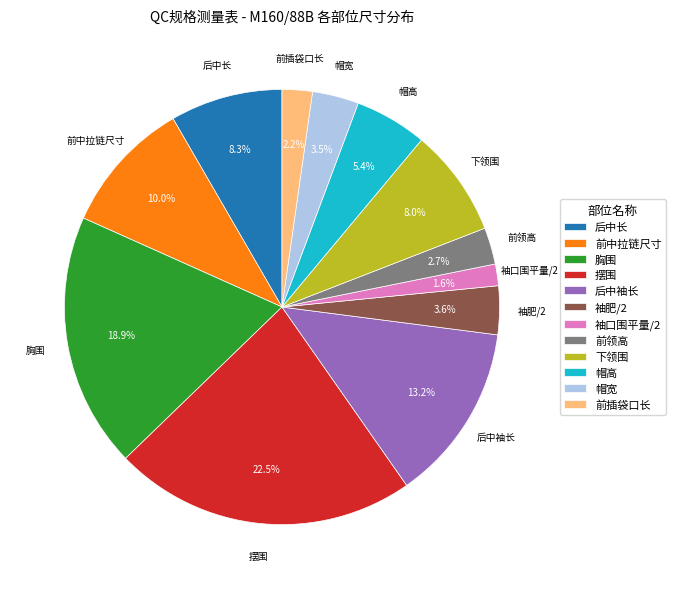

Is there a majority slice in this chart?

No